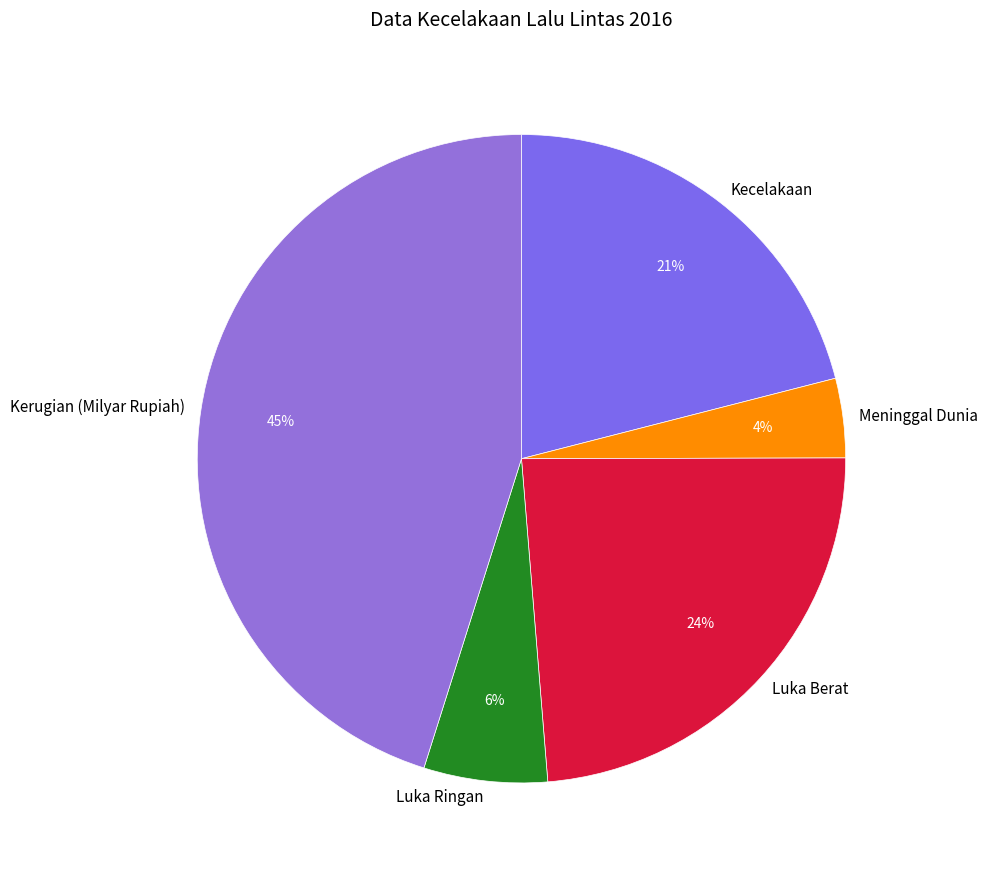

The Luka Berat slice represents 24% of the pie. True or false?

True